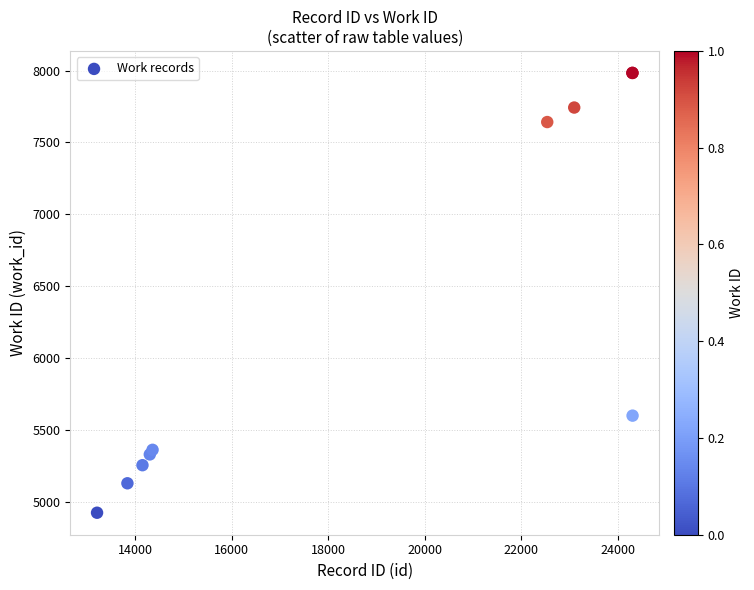

What Y value in the scatter plot is closest to 6453?

5598